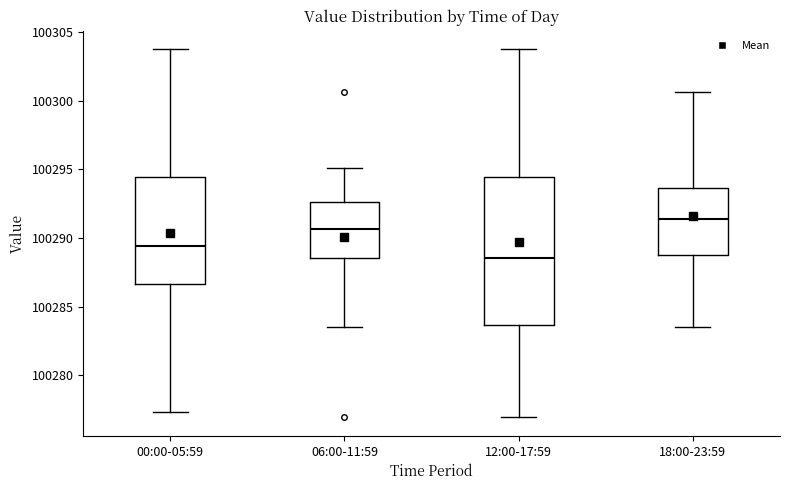

Reading left to right, read every box against the y-axis: the position of its median line, the range the box covers, and the ends of its whiskers. The values are not printed on the chart, so give them approximately, as read against the axis.

00:00-05:59: median 100289.5, box 100286.5 to 100294.5, whiskers 100277.5 to 100304.0
06:00-11:59: median 100290.5, box 100288.5 to 100292.5, whiskers 100283.5 to 100295.0
12:00-17:59: median 100288.5, box 100283.5 to 100294.5, whiskers 100277.0 to 100304.0
18:00-23:59: median 100291.5, box 100289.0 to 100293.5, whiskers 100283.5 to 100300.5